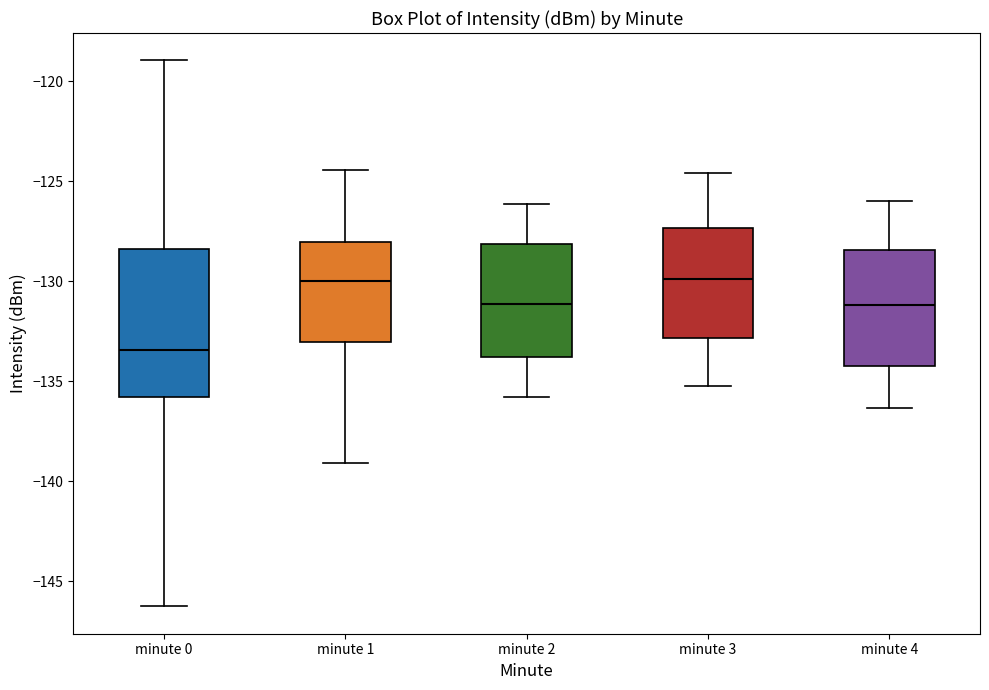

Which box has the lowest median line?

minute 0